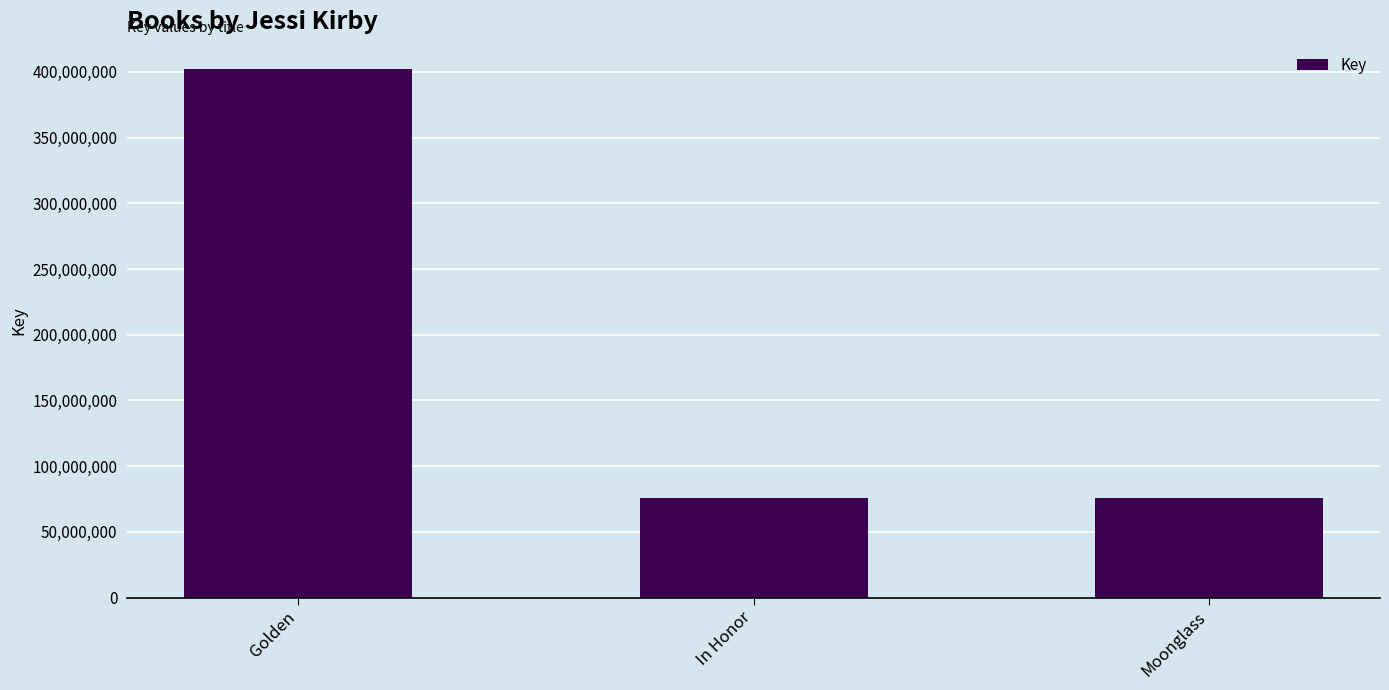

What is the change in value from Golden to Moonglass?

-326390370